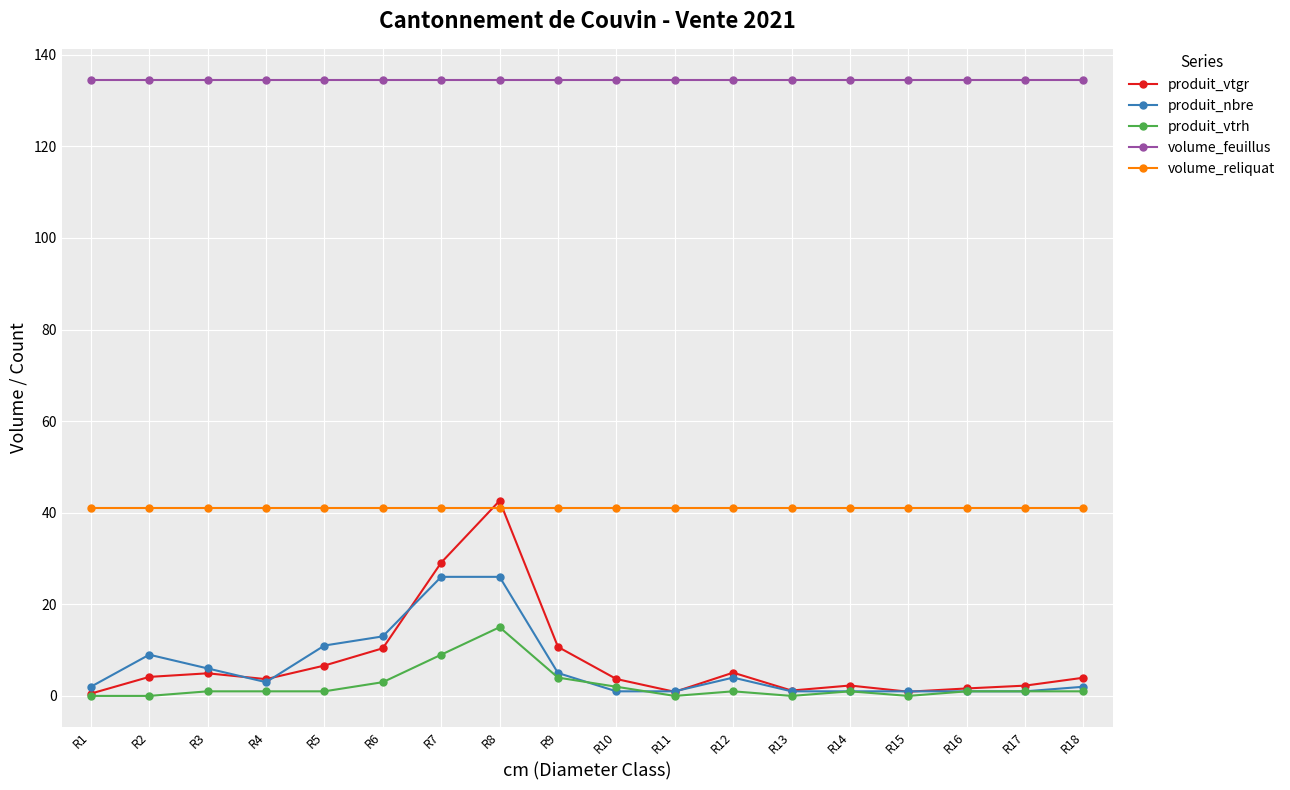

Is this an area chart (filled region under the line)?

No